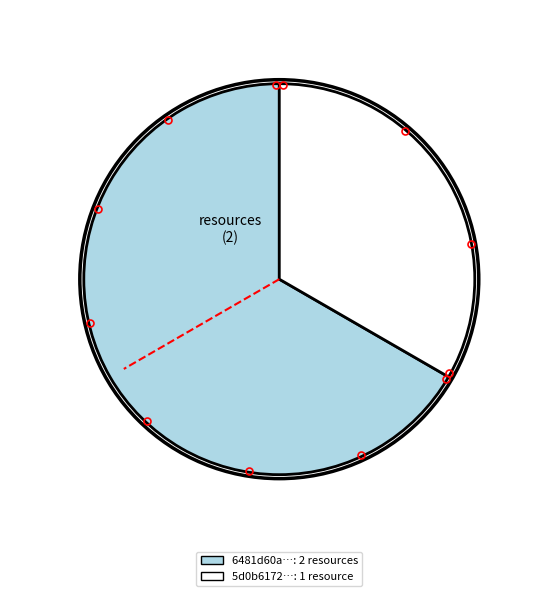

What percentage is the 5d0b61720f7fb03a59b9f74d slice, to the nearest percent?

33%